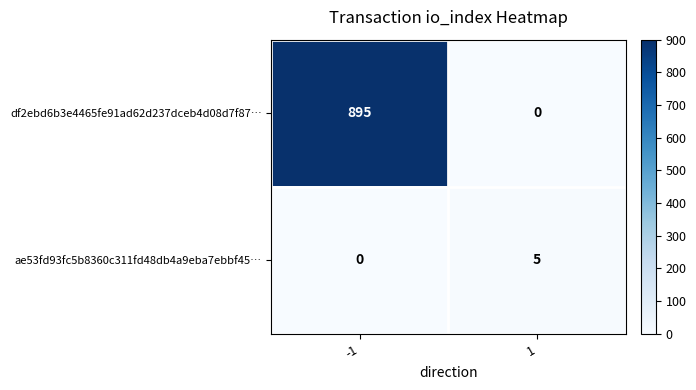

At -1, list the series in order from smallest to largest.

ae53fd93fc5b8360c311fd48db4a9eba7ebbf45…, df2ebd6b3e4465fe91ad62d237dceb4d08d7f87…